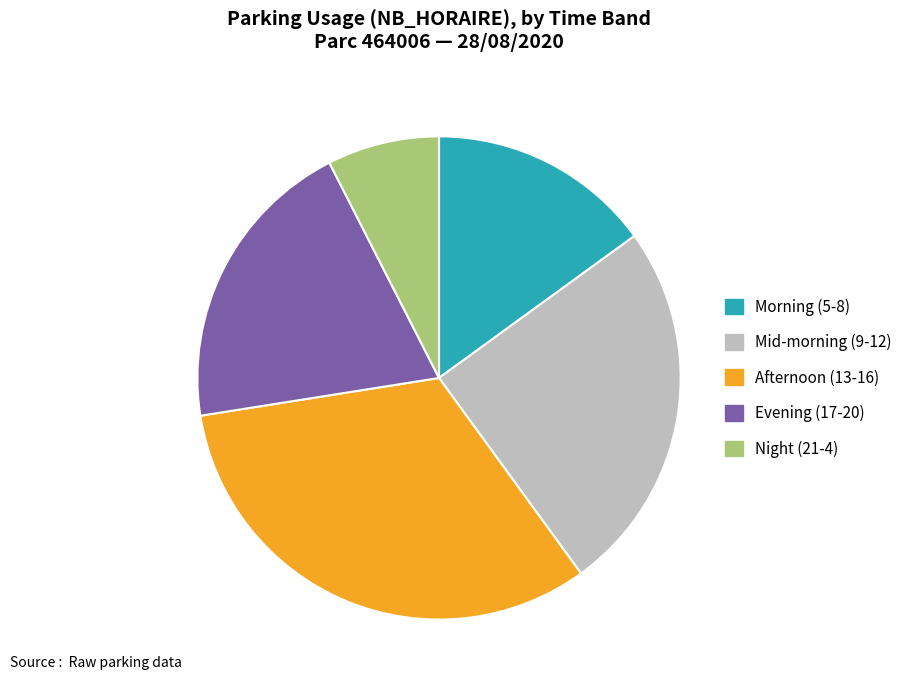

Between Afternoon (13-16) and Evening (17-20), which is larger?

Afternoon (13-16)